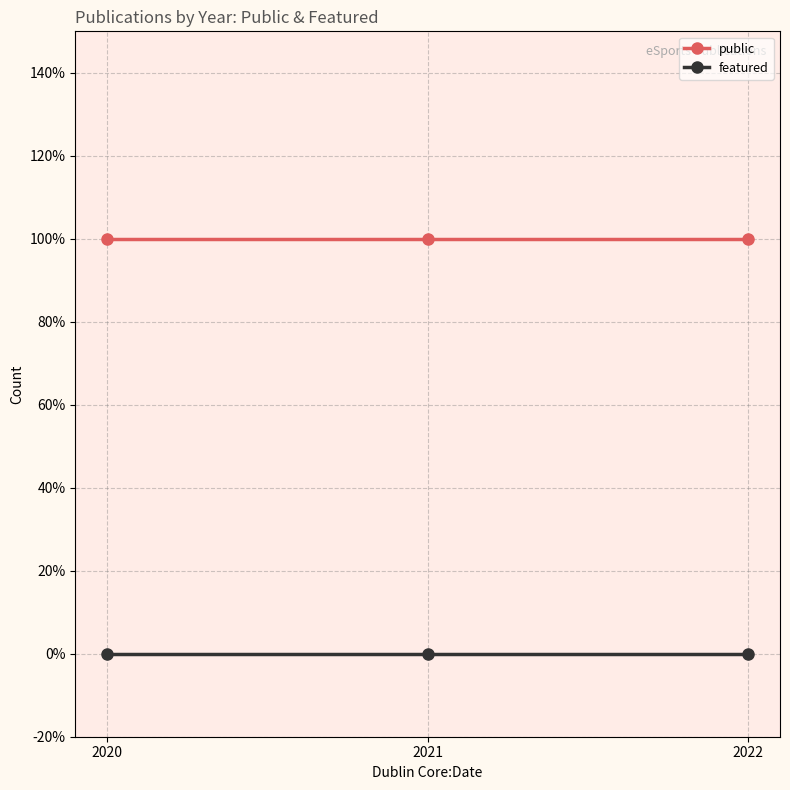

Which label corresponds to the smallest value in the chart?

2020